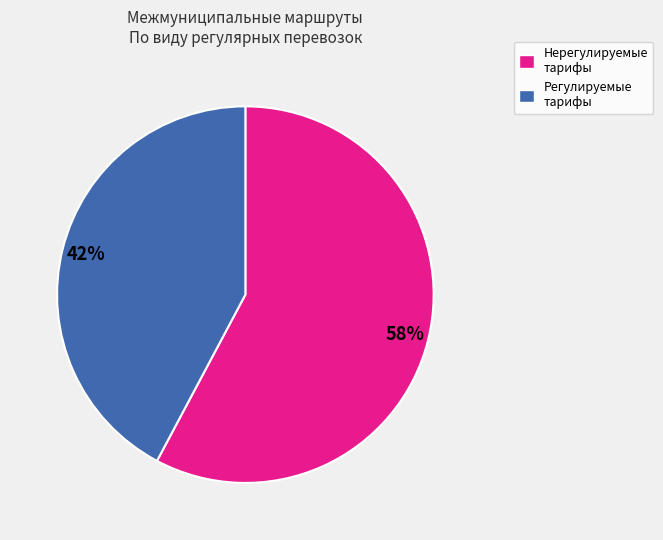

To the nearest percent, what is the difference between the largest and smallest slice percentages?

16%